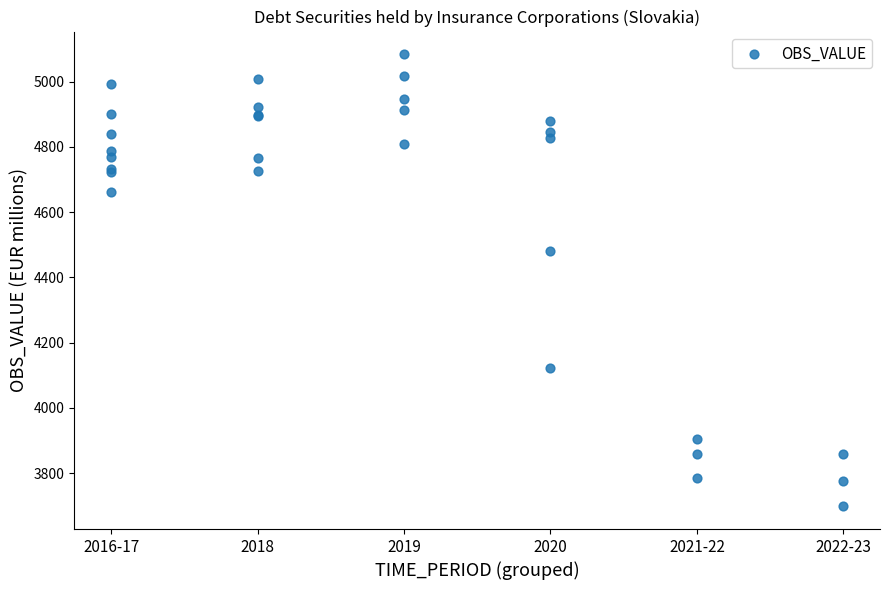

What Y value in the scatter plot is closest to 4390?

4481.8